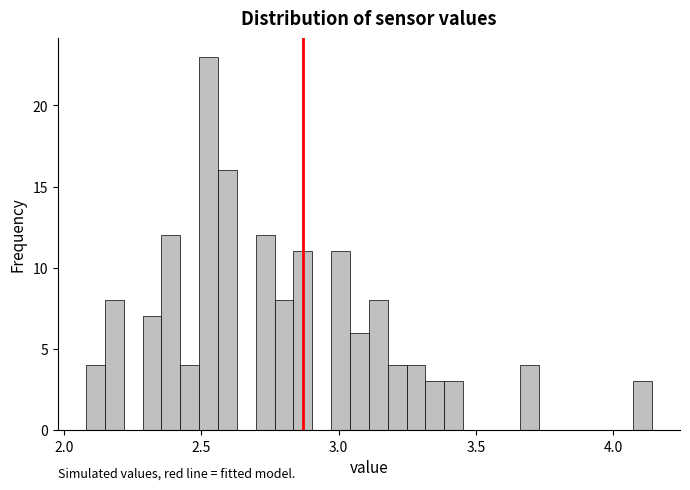

Read against the x-axis, roughly where is the centre of the tallest bar?

2.55